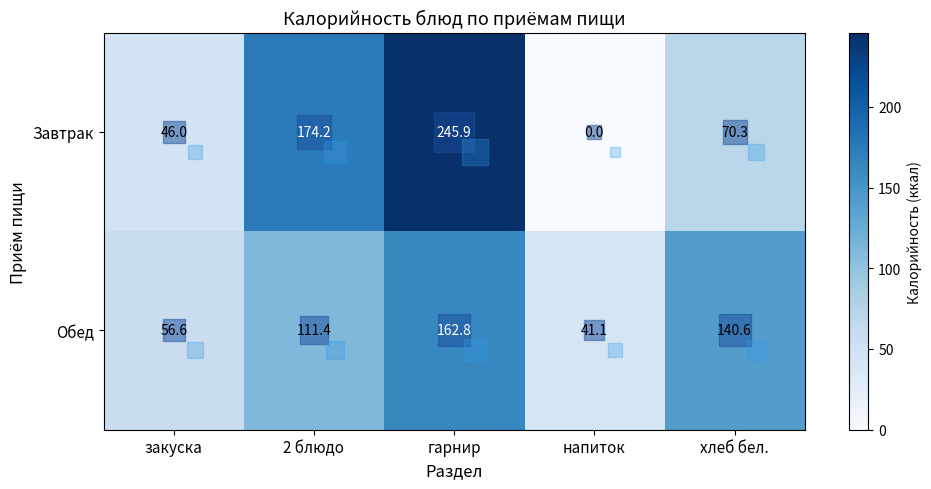

True or false: Завтрак has a value of 17.4 at закуска.

False